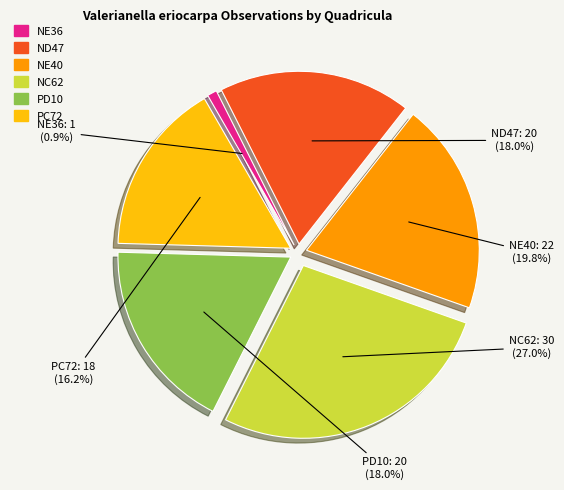

Is there any slice that represents more than half of the pie?

No